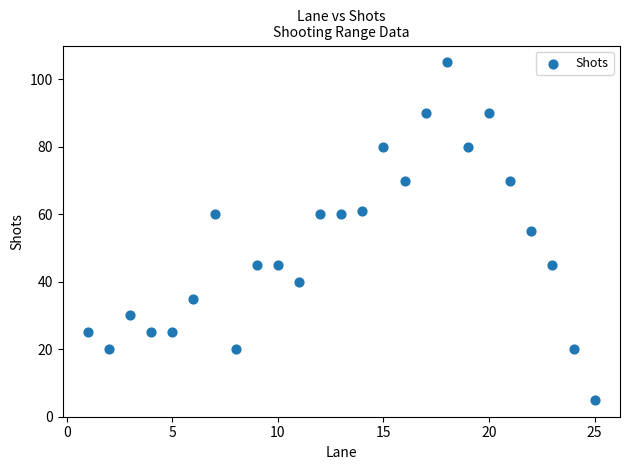

What is the range of Y values (max minus min)?

100